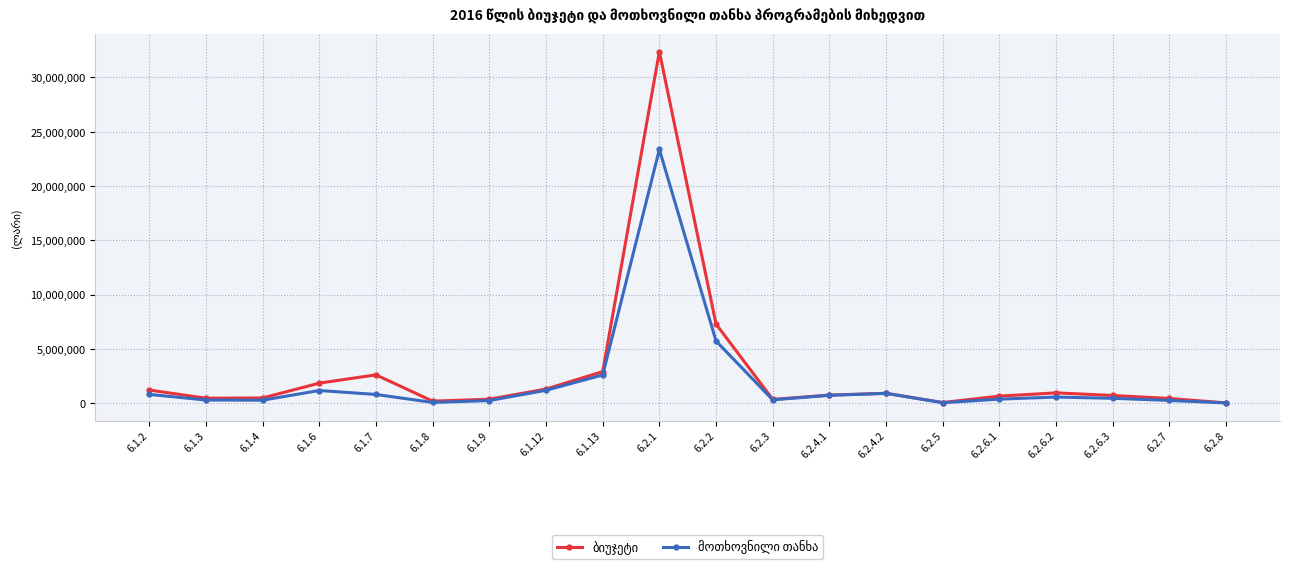

At which category is the sum across all series the highest?

6.2.1